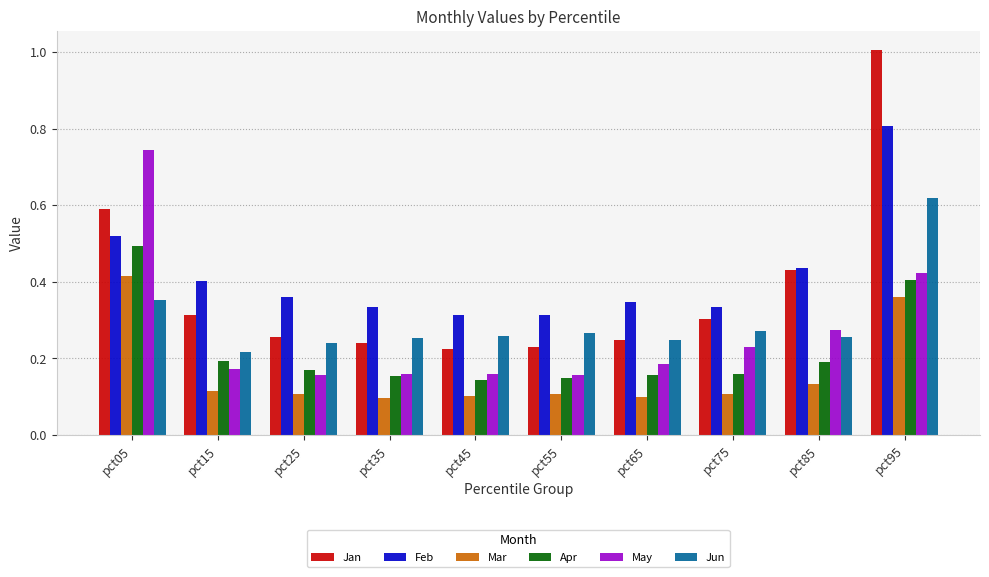

How many distinct data groups are displayed?

6